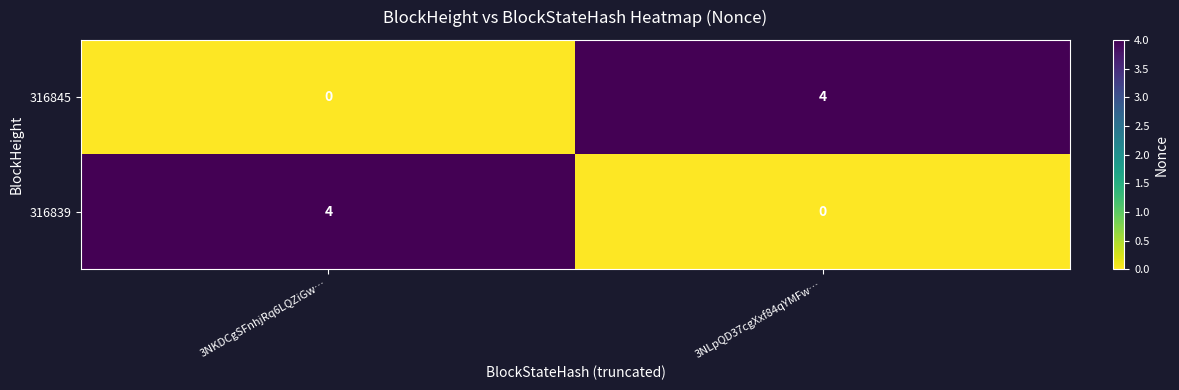

Is it true that 316845 equals 2 at 3NKDCgSFnhjRq6LQZiGw…?

False